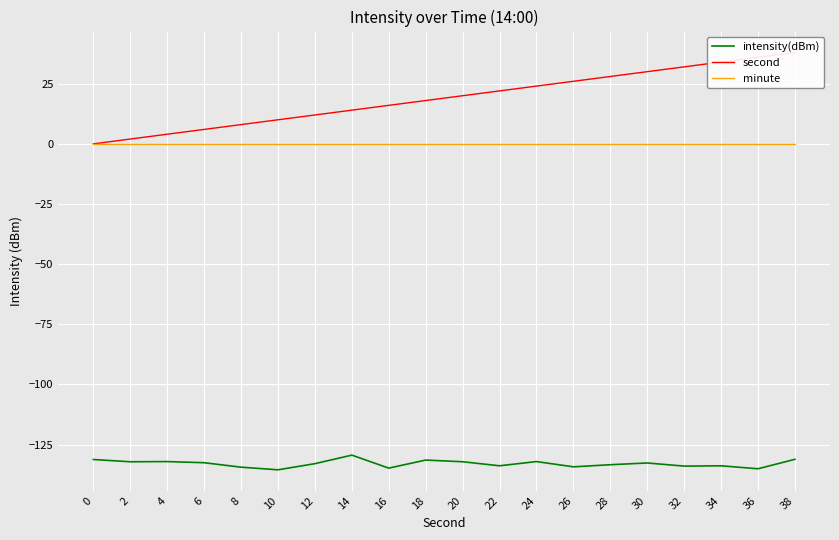

List the labels in order of second value, smallest first.

0, 2, 4, 6, 8, 10, 12, 14, 16, 18, 20, 22, 24, 26, 28, 30, 32, 34, 36, 38